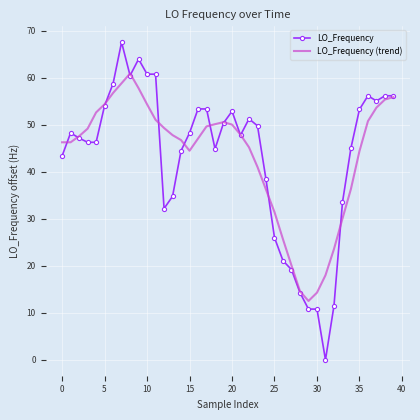

What is the lowest value of the LO_Frequency (trend) series?

12.5